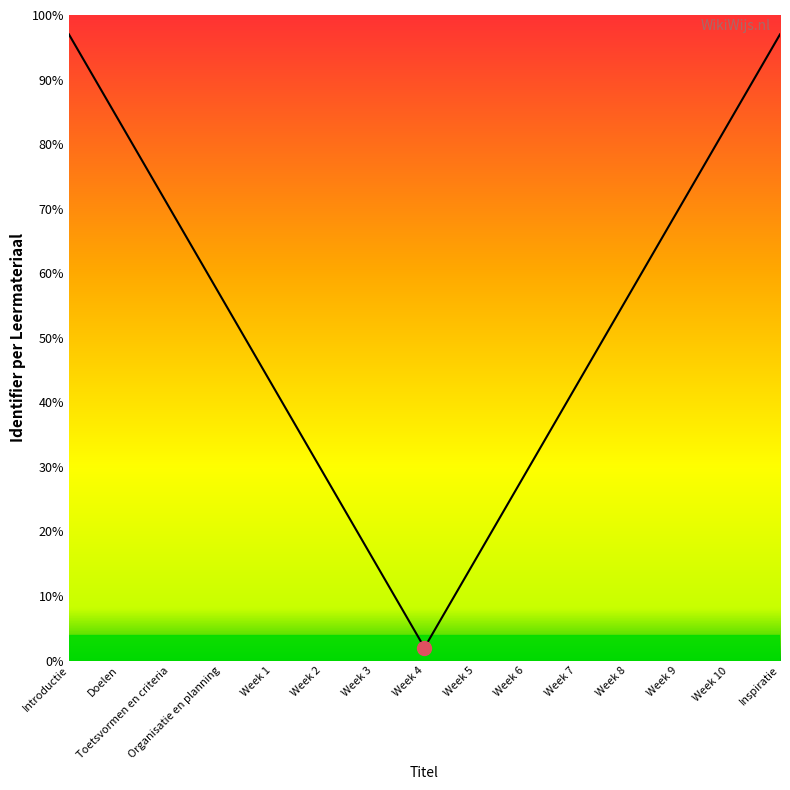

What is the difference between the maximum and second lowest values?

81.4